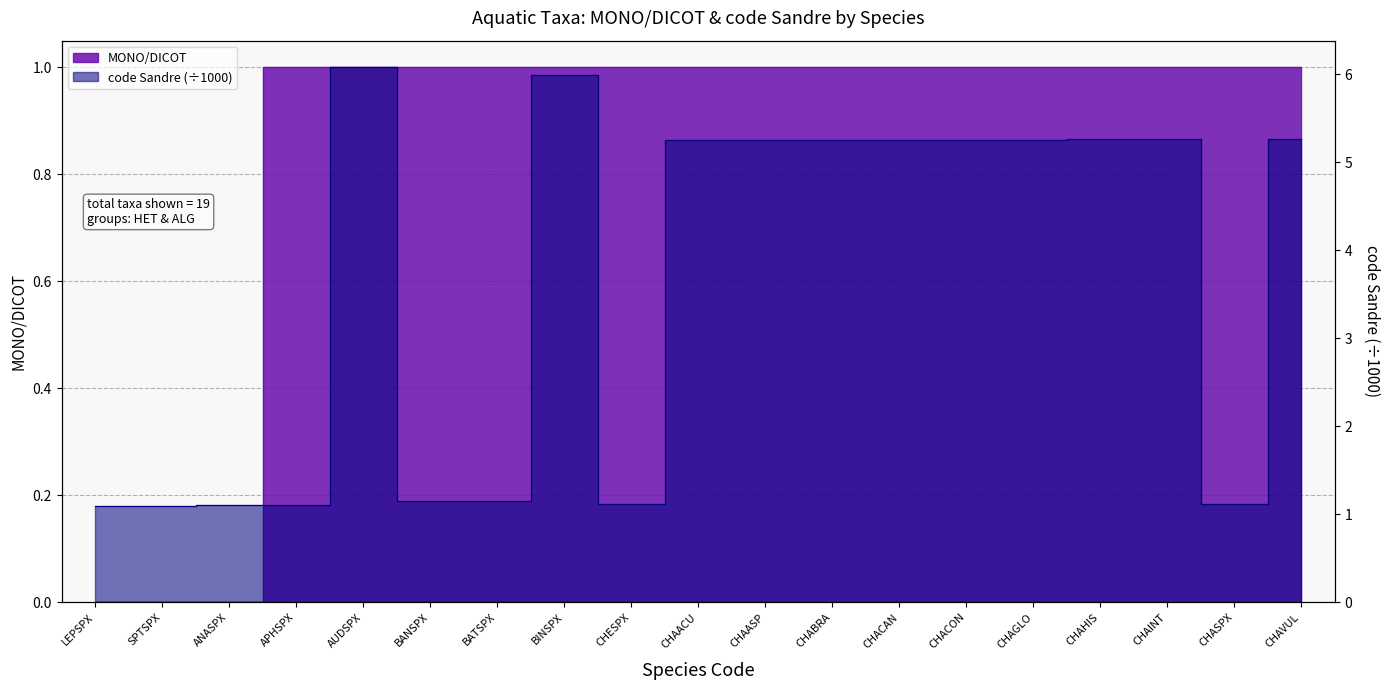

What are all the series names shown in the legend?

MONO/DICOT, code Sandre